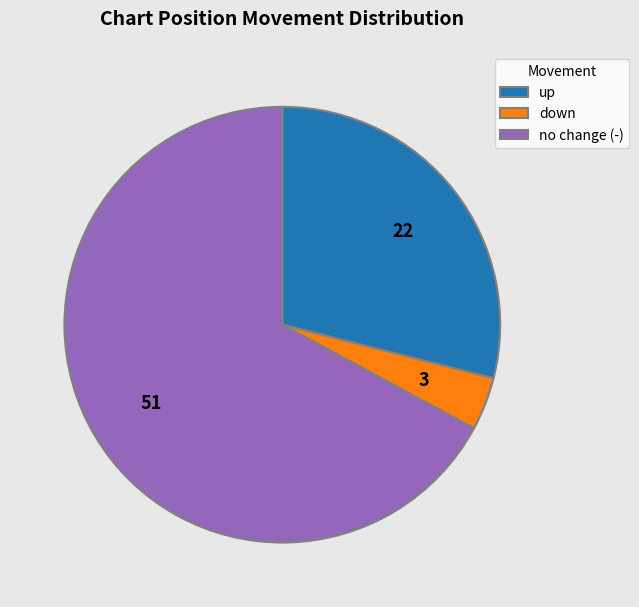

Count the number of slices in the pie.

3